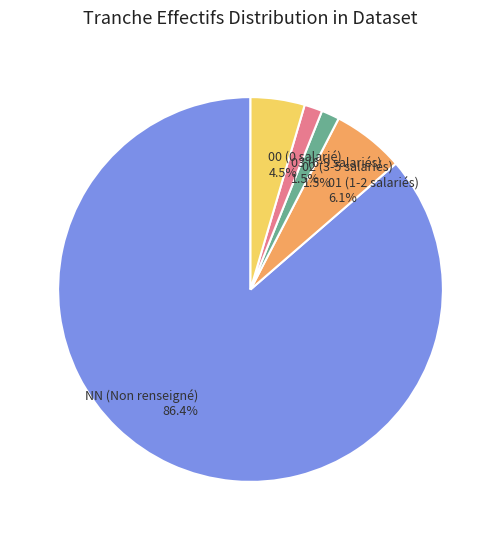

To the nearest percent, what portion does 01 represent?

6%